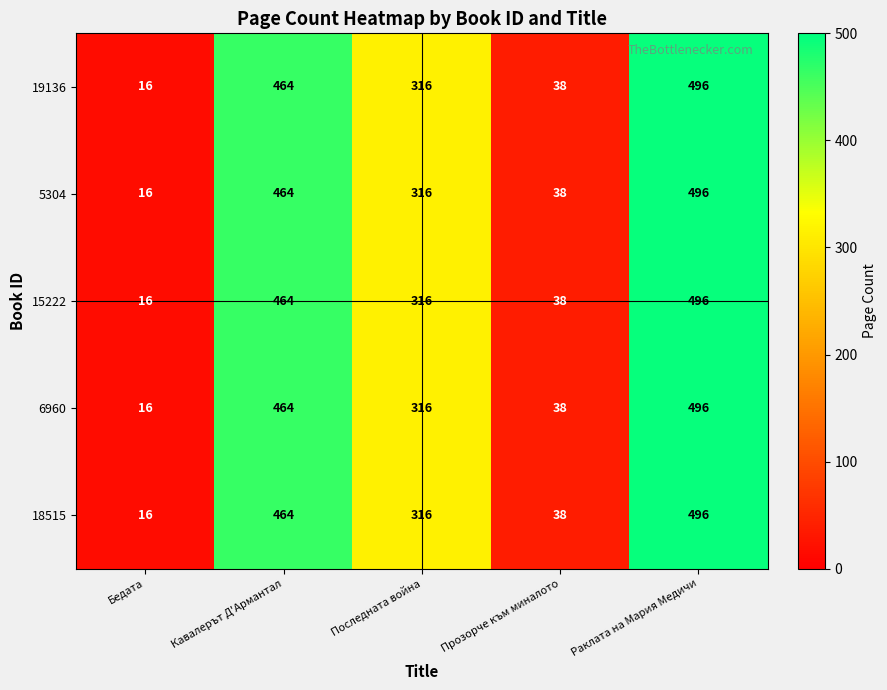

Where is 18515 nearest to the value 256?

Последната война